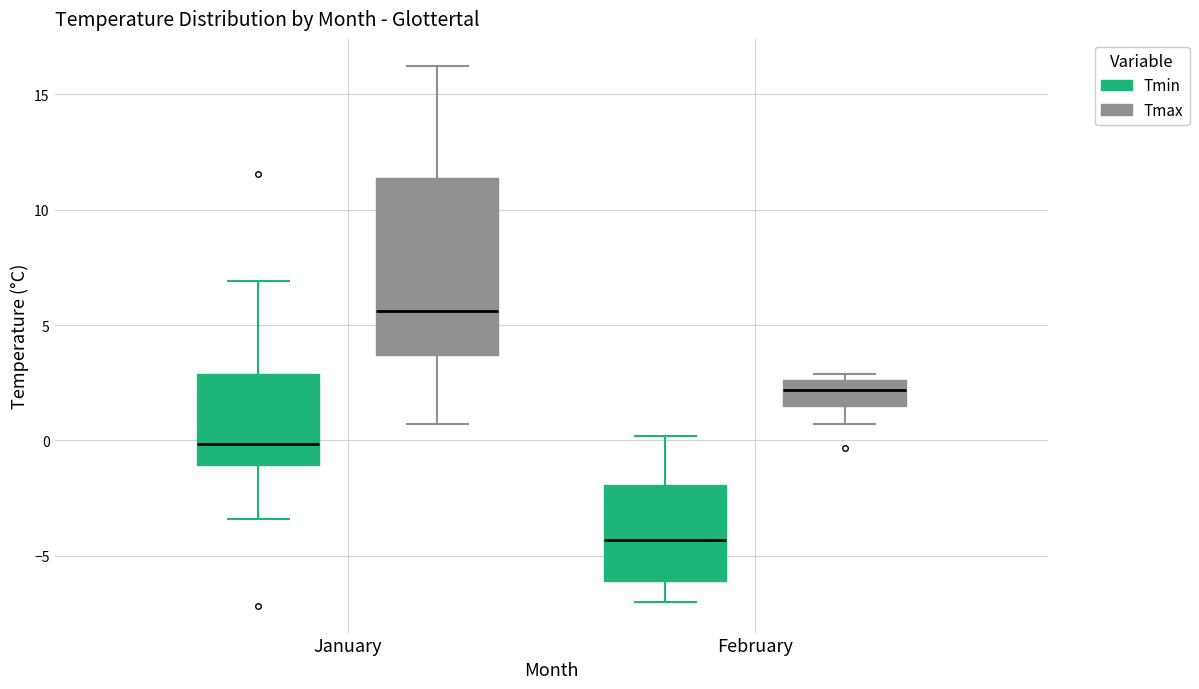

Reading left to right, transcribe this box plot: for each box, give where its median line is, the range the box spans, and where its two whiskers end, as read against the y-axis. The values are not printed on the chart, so give them approximately, as read against the axis.

January (Tmin): median 0.0, box -1.0 to 3.0, whiskers -3.5 to 7.0
January (Tmax): median 5.5, box 3.5 to 11.5, whiskers 0.5 to 16.0
February (Tmin): median -4.5, box -6.0 to -2.0, whiskers -7.0 to 0.0
February (Tmax): median 2.0, box 1.5 to 2.5, whiskers 0.5 to 3.0